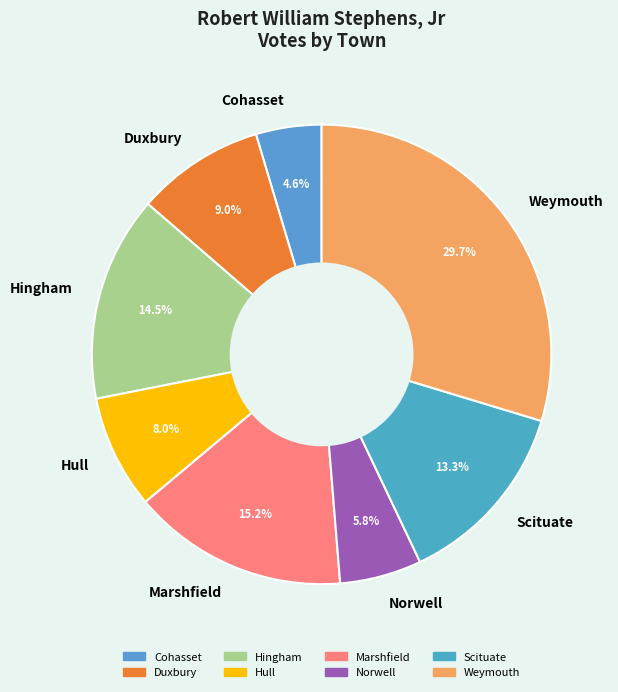

To the nearest percent, what portion does Marshfield represent?

15%